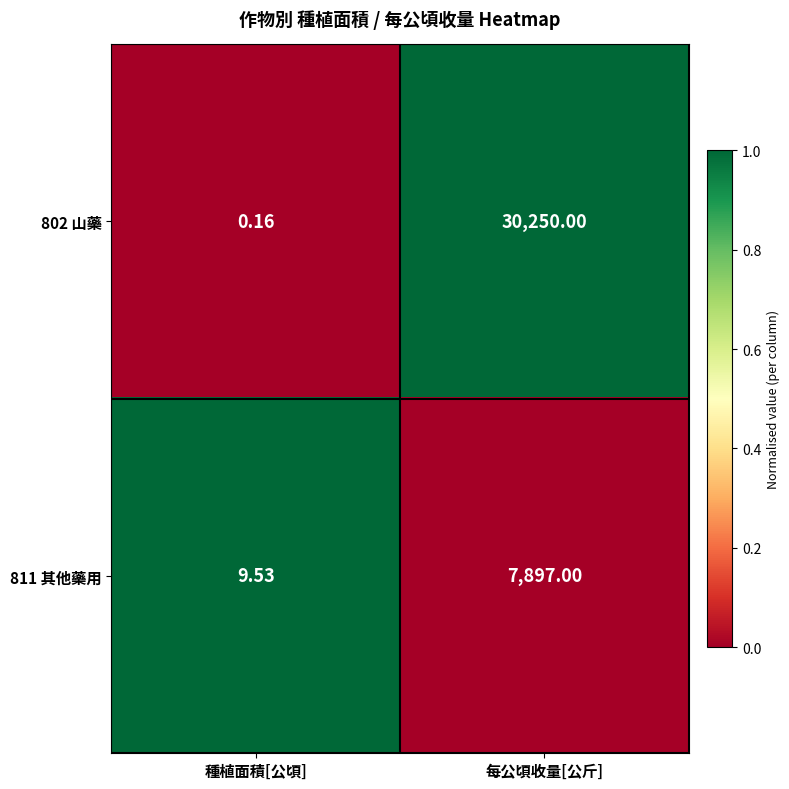

At which category is the sum across all series the highest?

每公頃收量[公斤]